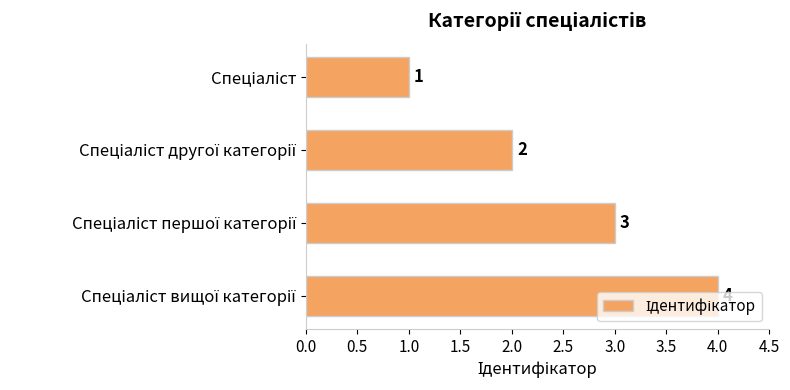

Does the chart contain any negative values?

No